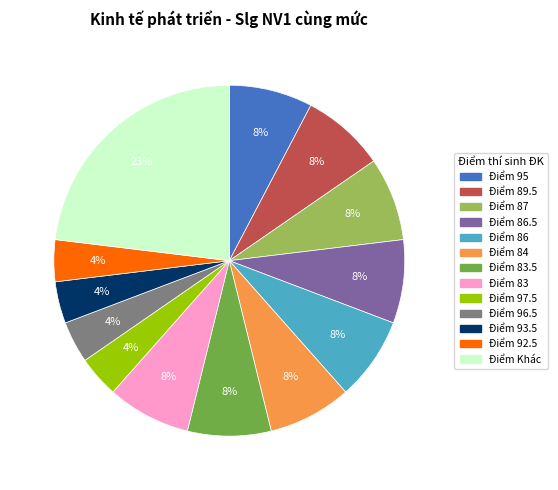

Is there any slice that represents more than half of the pie?

No